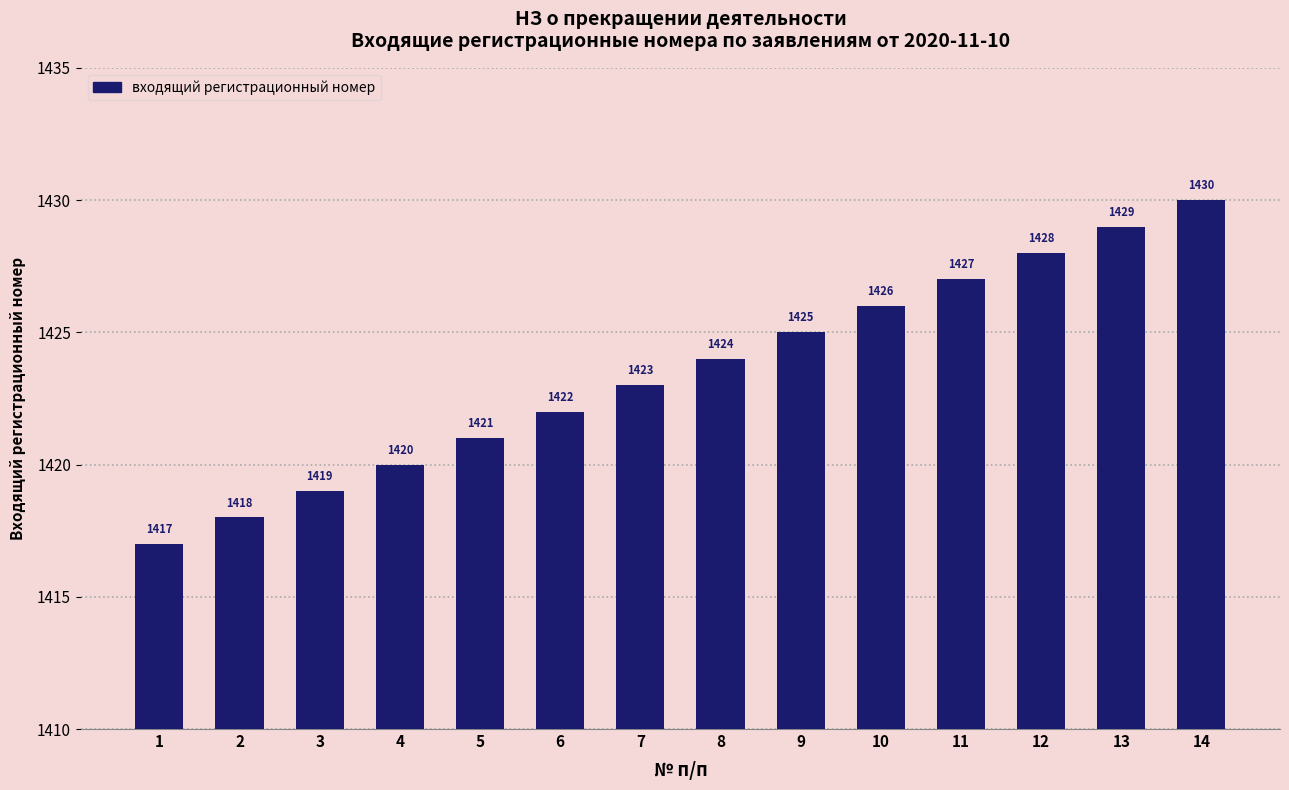

Rank the categories by value from highest to lowest.

14, 13, 12, 11, 10, 9, 8, 7, 6, 5, 4, 3, 2, 1